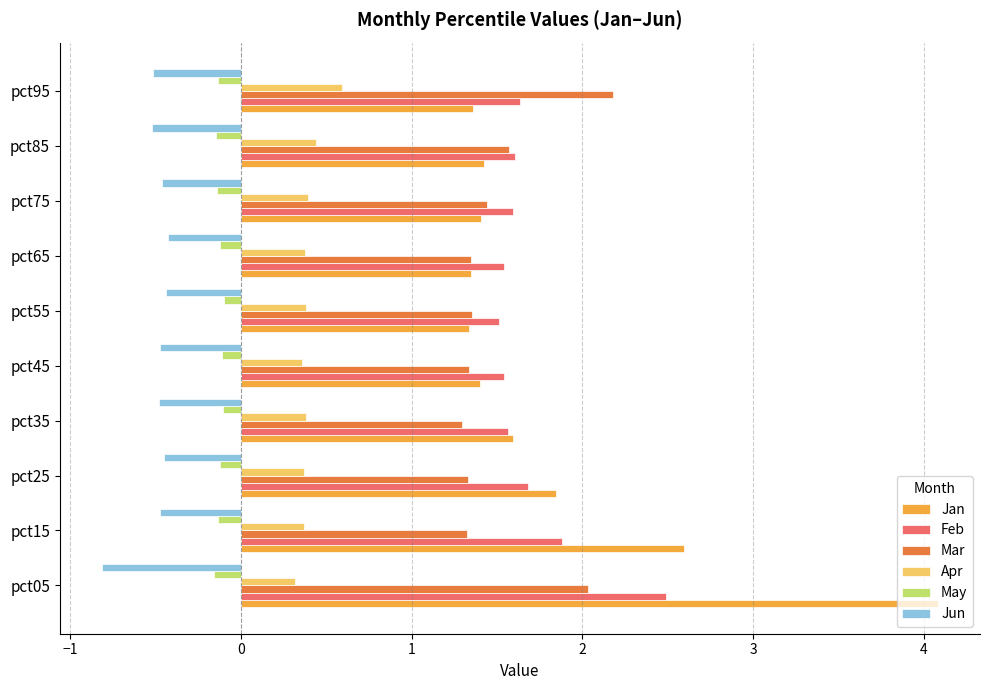

Which category has the lowest value in the Jun series?

pct05